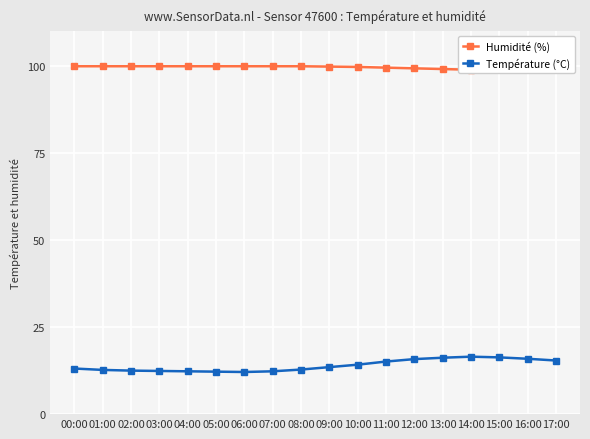

What is the total value across all series at 09:00?

113.3